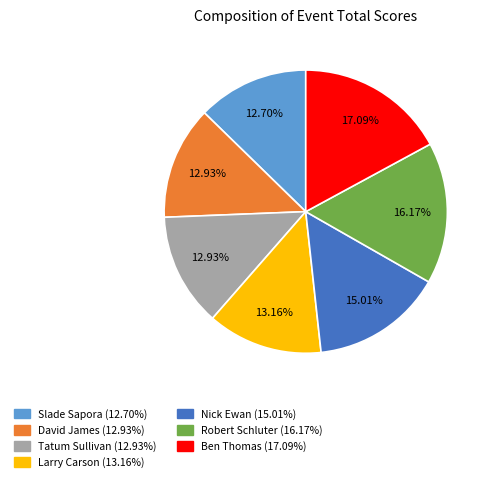

To the nearest percent, what portion does Tatum Sullivan represent?

13%